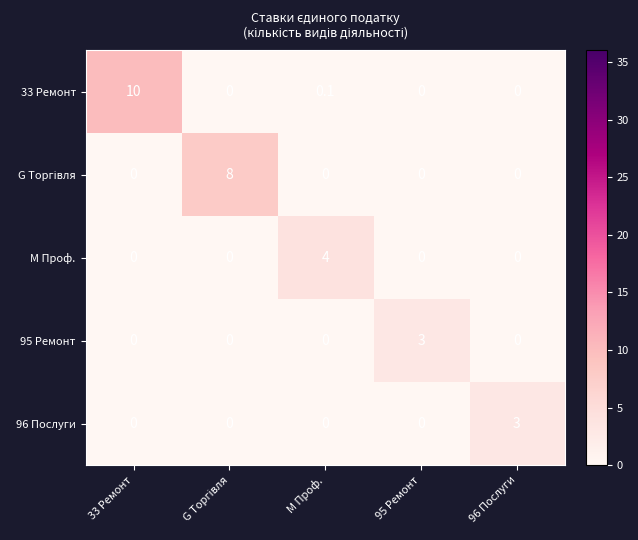

At which category is the sum across all series the highest?

33 Ремонт